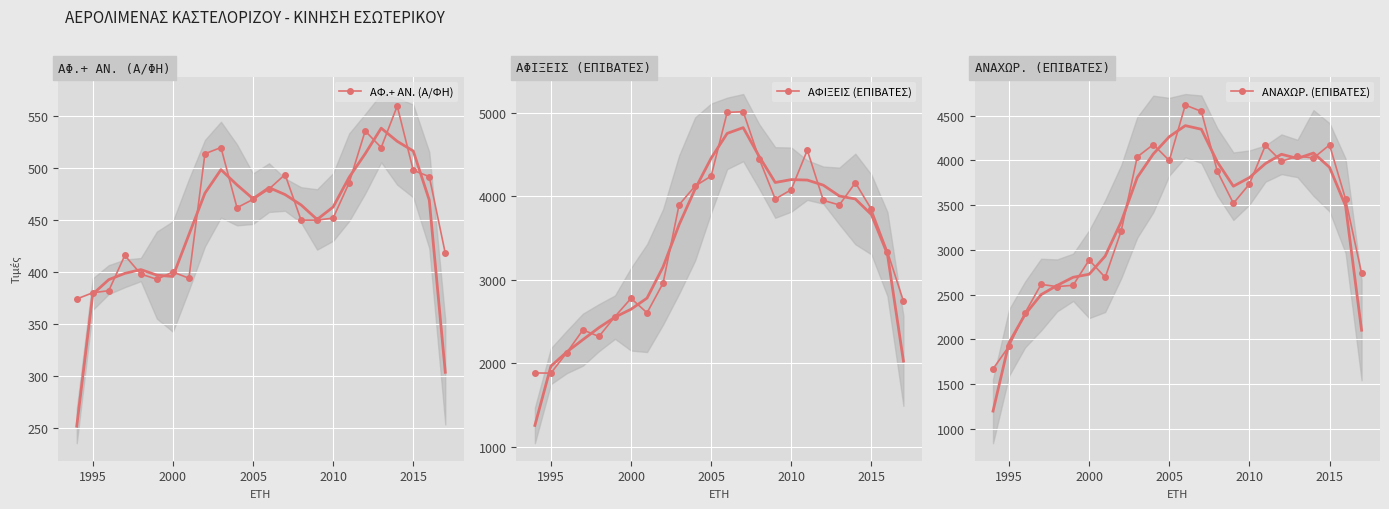

What is the minimum value for ΑΝΑΧΩΡ. (ΕΠΙΒΑΤΕΣ)?

1669